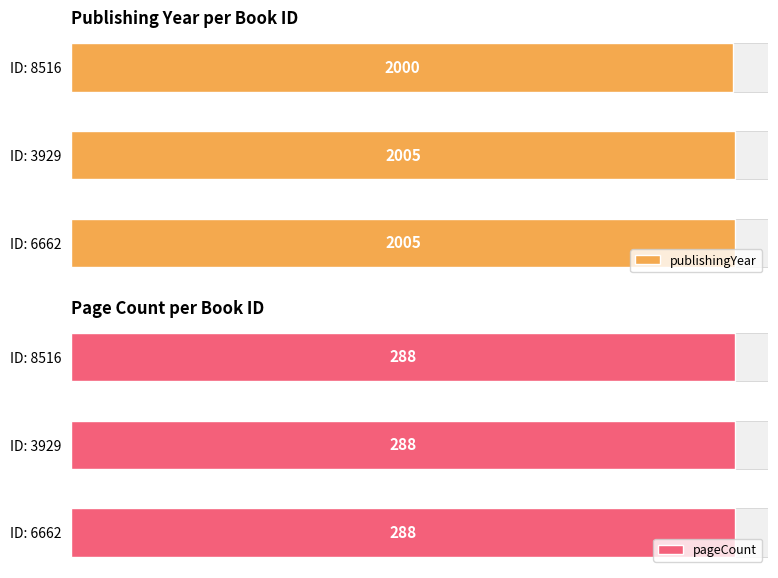

What are all the series names shown in the legend?

publishingYear, pageCount